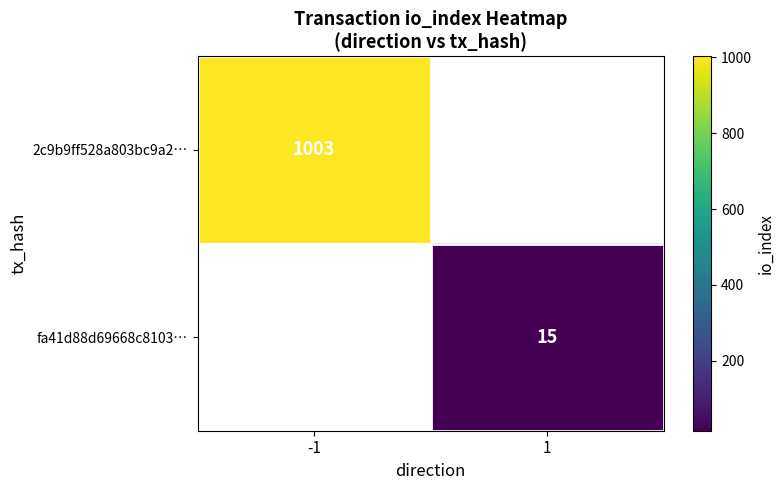

Count the number of data series in this chart.

2